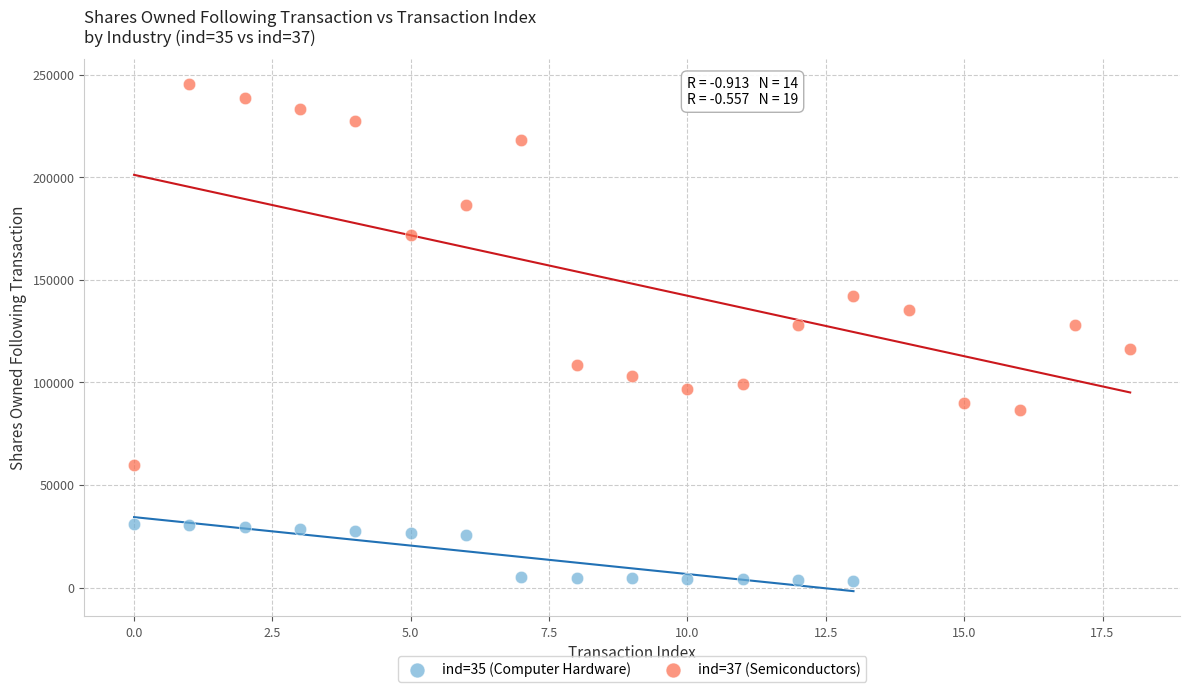

Which series reaches the maximum Y coordinate?

ind=37 (Semiconductors)